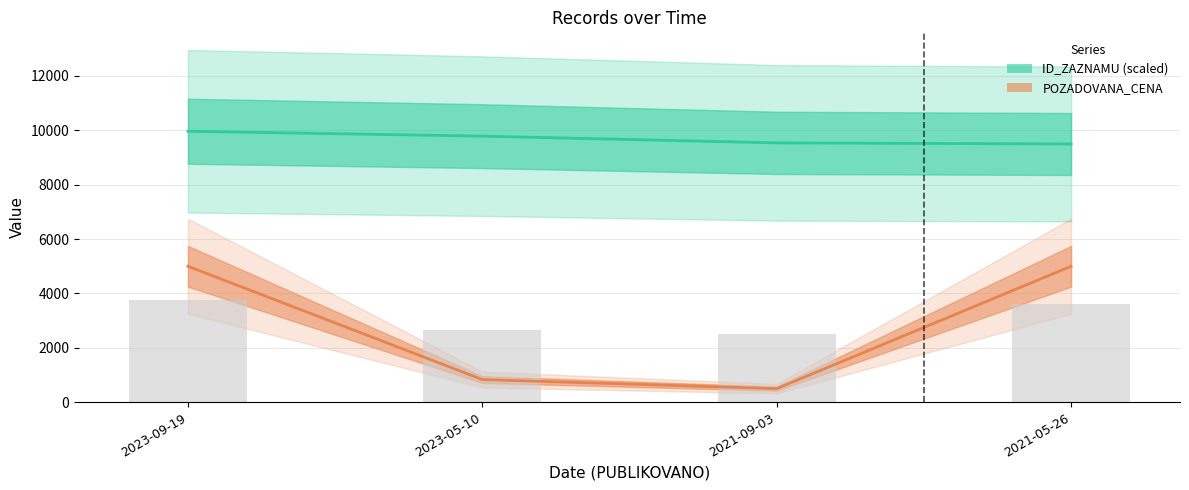

What is the difference between the ID_ZAZNAMU (scaled) values at 2023-05-10 and 2023-09-19?

180.4